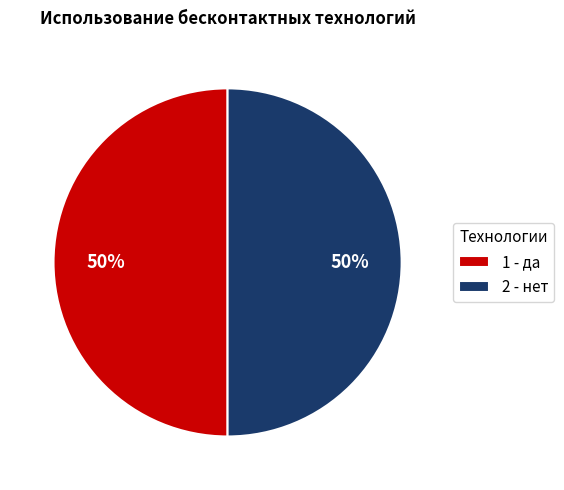

How many slices are in this pie chart?

2